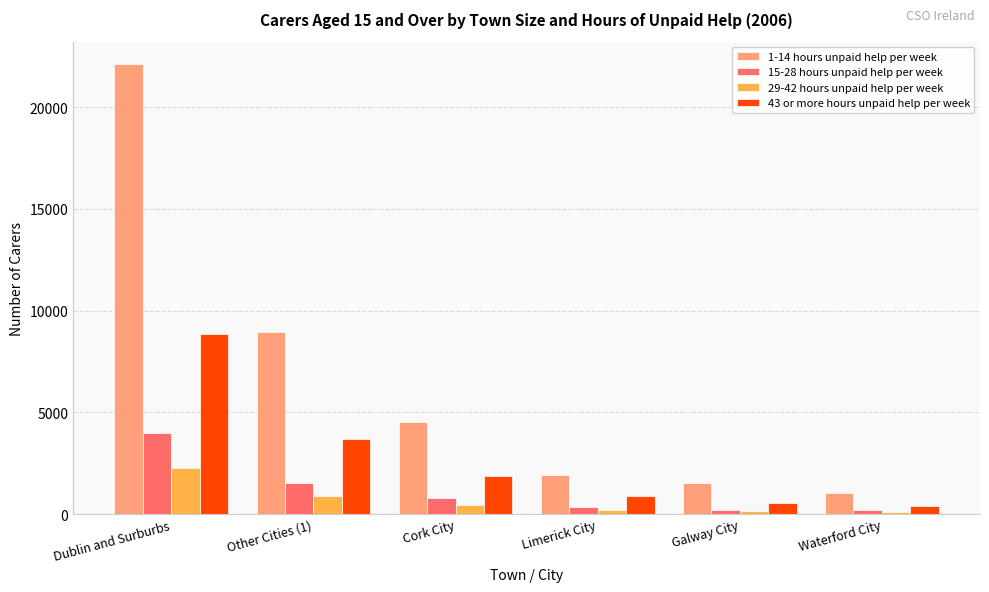

What is the average value of the 43 or more hours unpaid help per week series?

2709